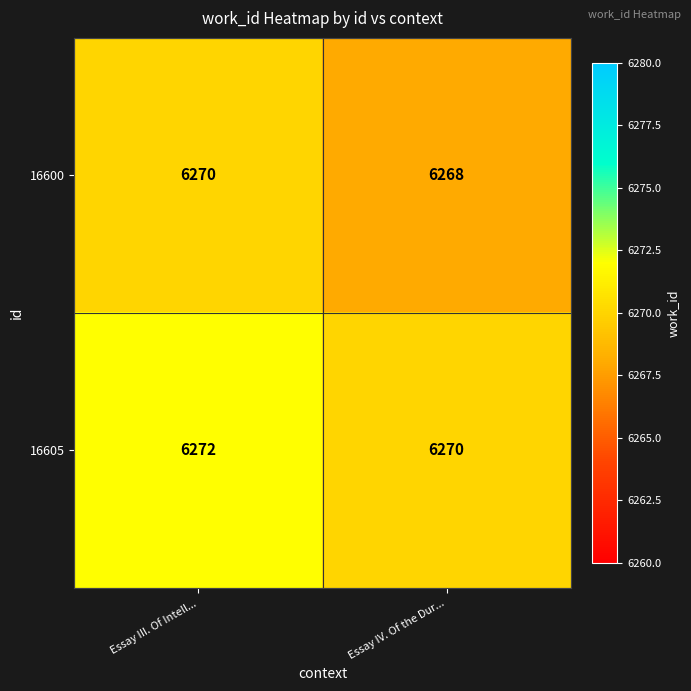

At which category is the sum across all series the highest?

Essay III. Of Intell...